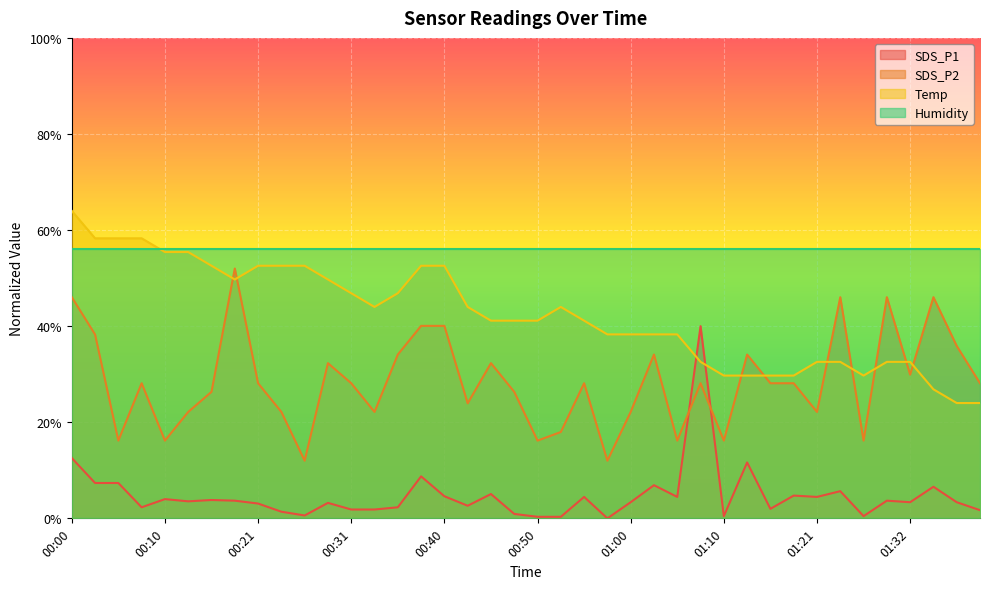

Which series ends up on top after the final intersection of SDS_P2 and SDS_P1?

SDS_P2